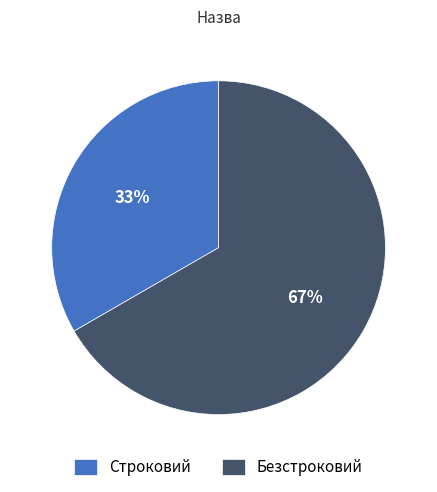

To the nearest percent, what is the combined percentage of Строковий and Безстроковий?

100%